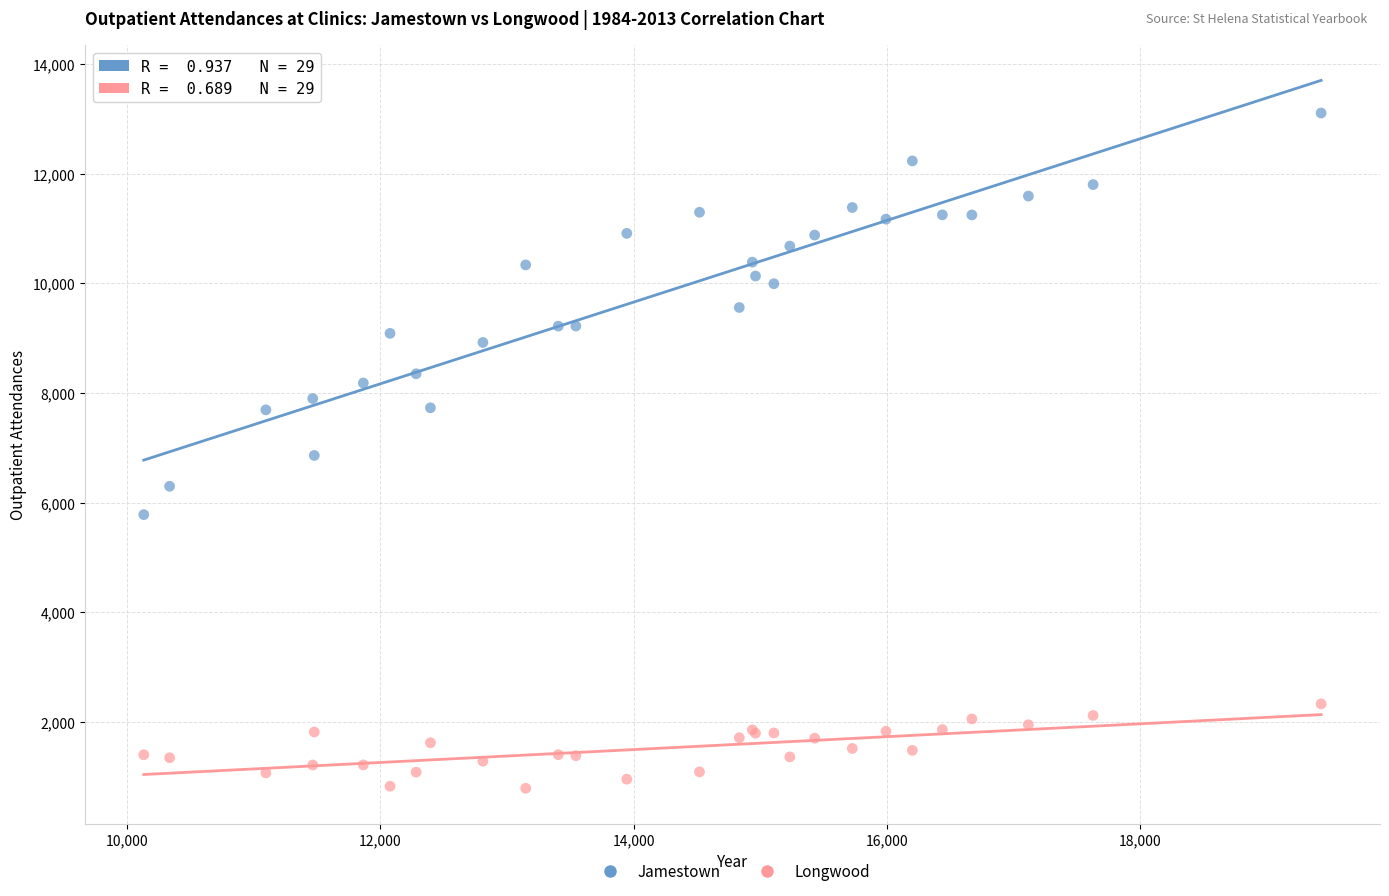

Which series has the largest Y range (max minus min)?

Jamestown